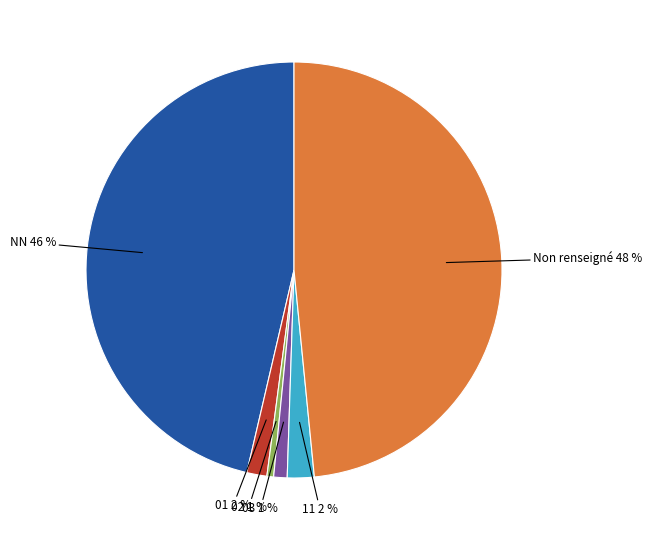

Does any single category account for the majority?

No